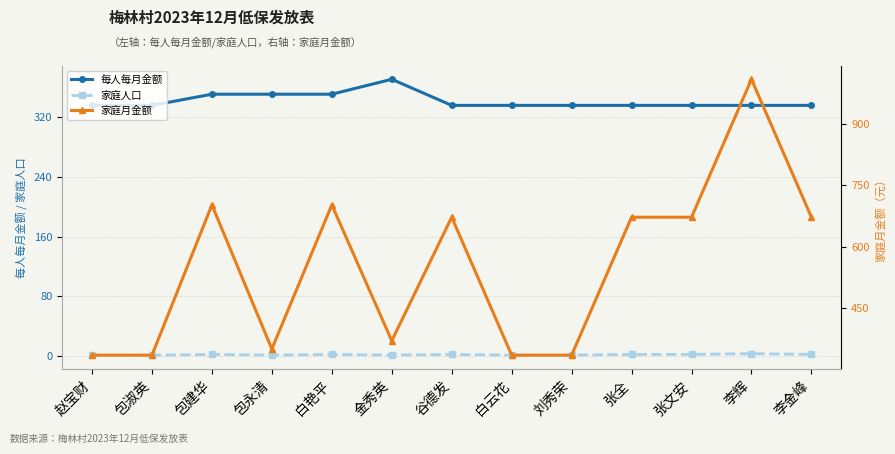

List the series in order of their overall mean, lowest first.

家庭人口, 每人每月金额, 家庭月金额